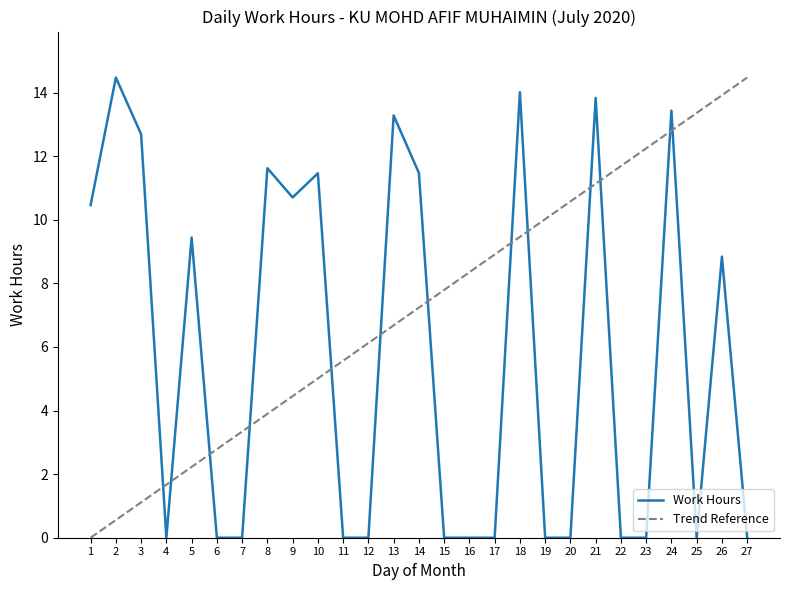

List the labels in order of value, smallest first.

4, 6, 7, 11, 12, 15, 16, 17, 19, 20, 22, 23, 25, 27, 26, 5, 1, 9, 10, 14, 8, 3, 13, 24, 21, 18, 2